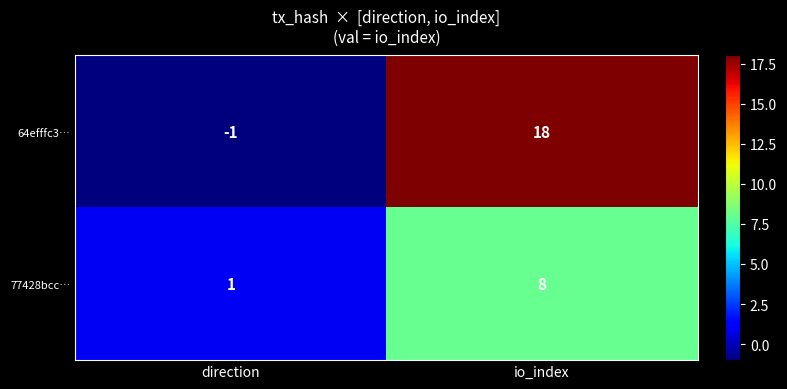

At direction, list the series in order from smallest to largest.

64efffc3…, 77428bcc…